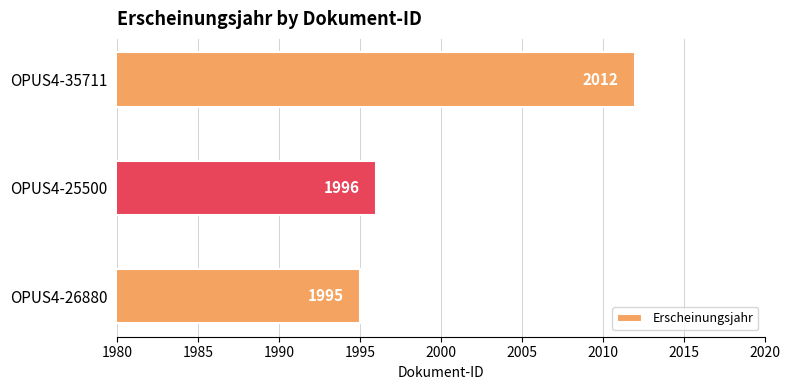

What is the sum of all values?

6003